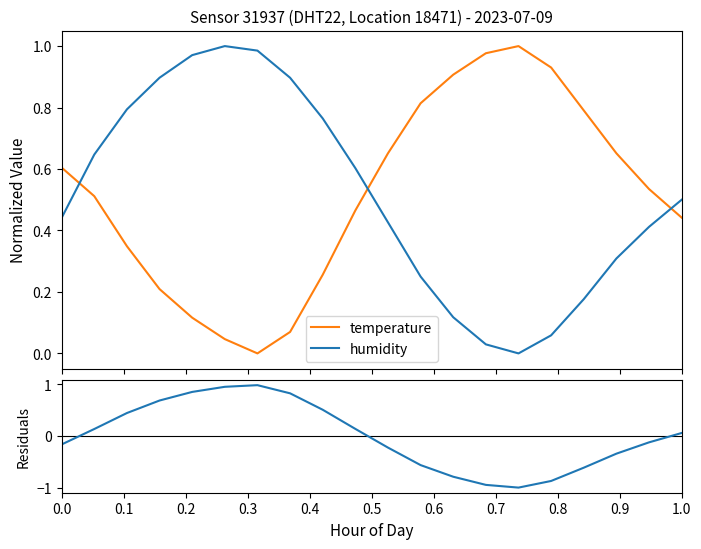

What is the difference between the second highest and second lowest values in the temperature series?

0.9